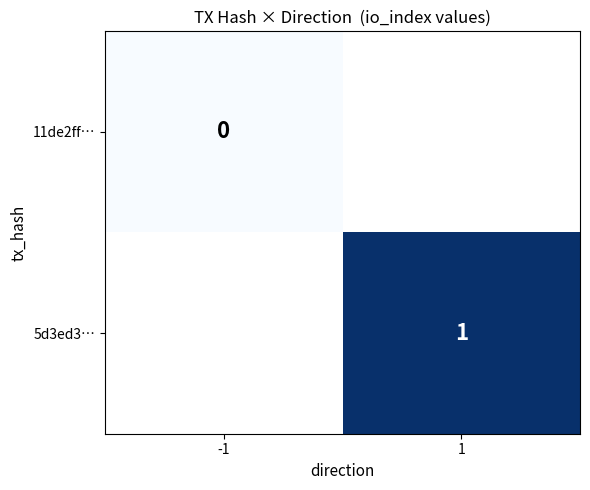

How many distinct data groups are displayed?

2